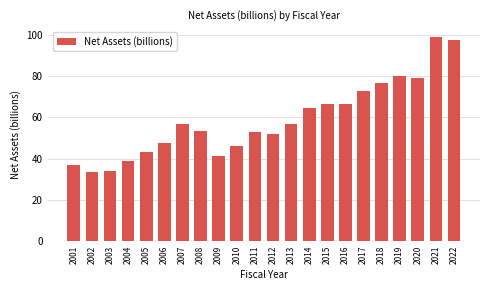

How many series are shown in this chart?

1